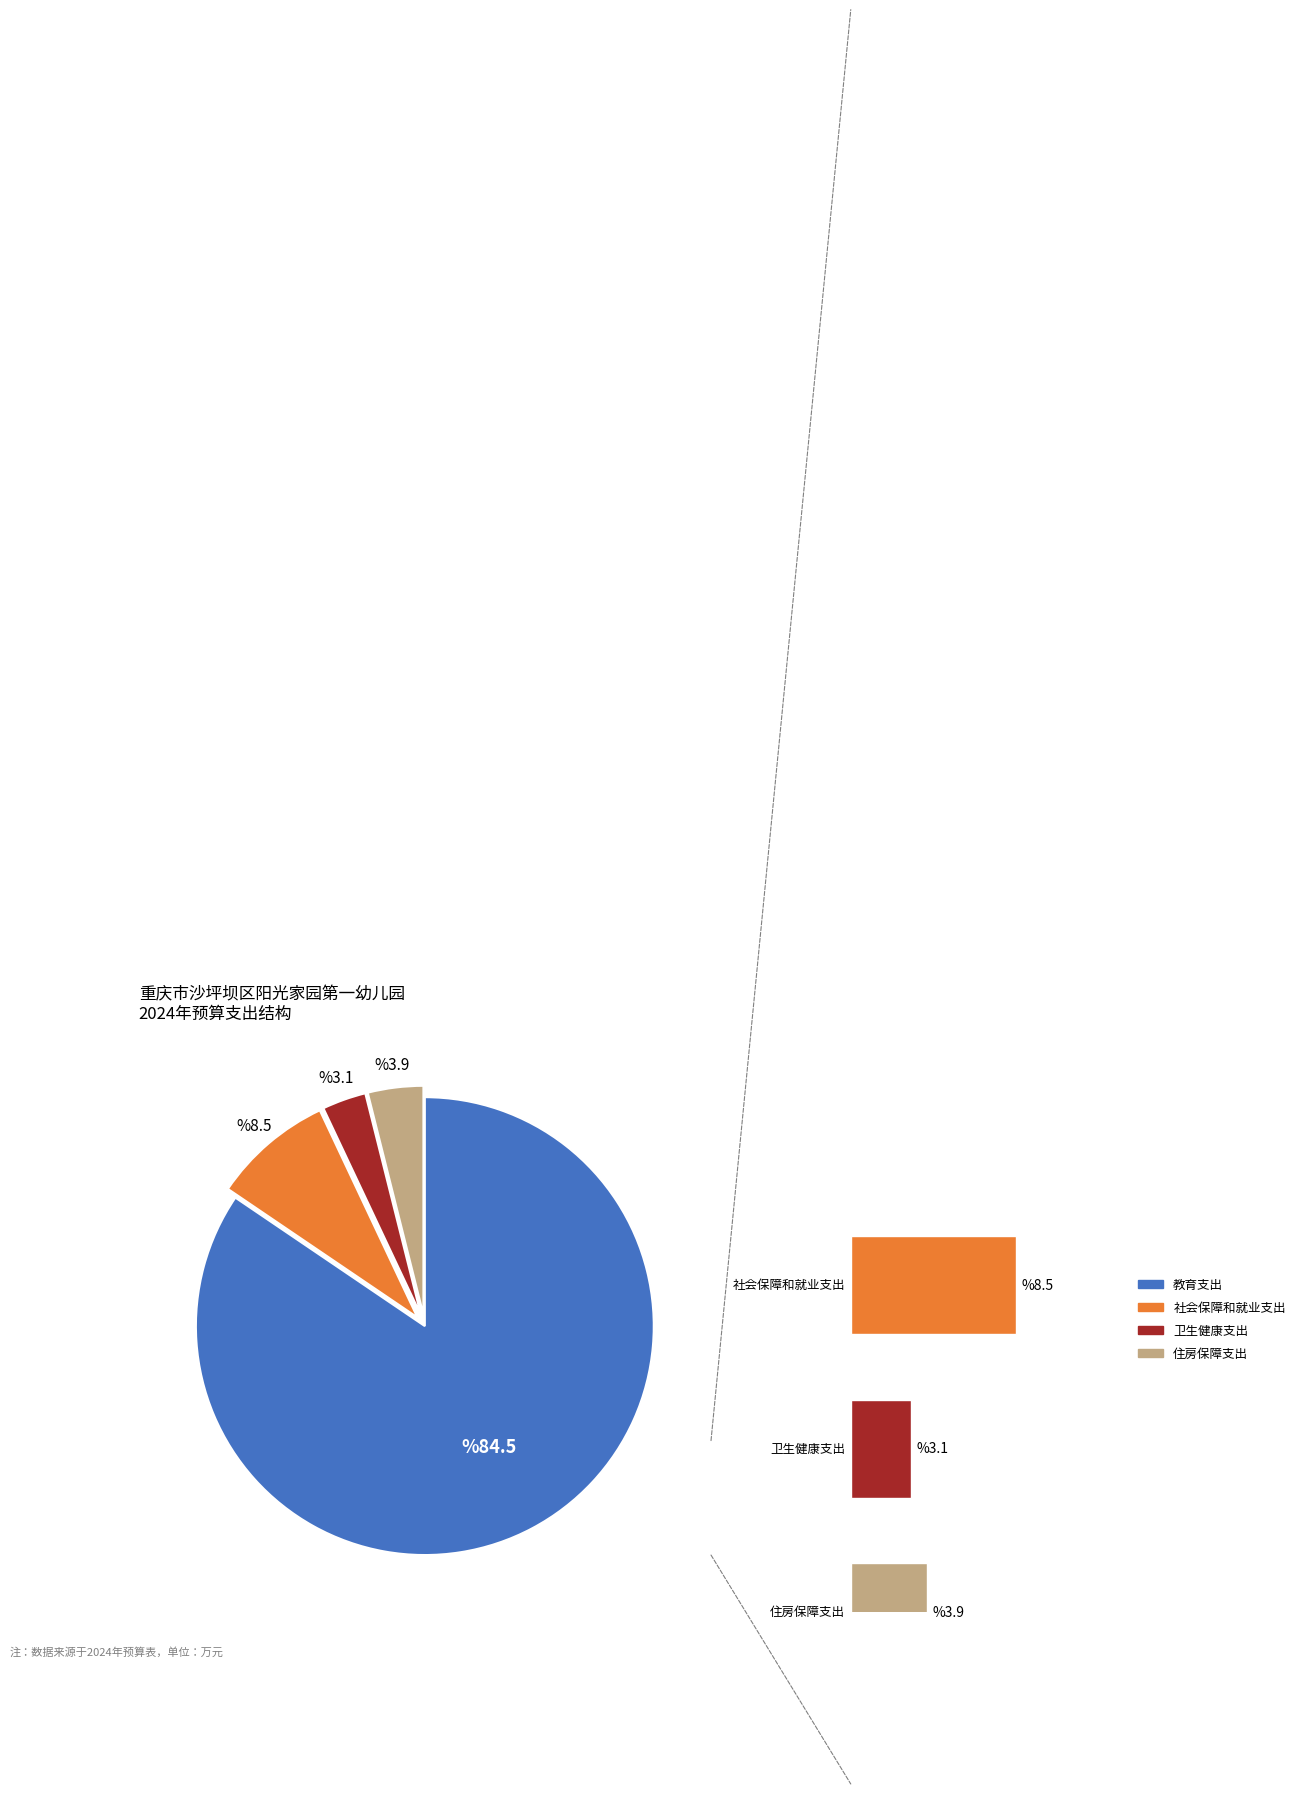

Rank the categories by value from highest to lowest.

教育支出, 社会保障和就业支出, 住房保障支出, 卫生健康支出